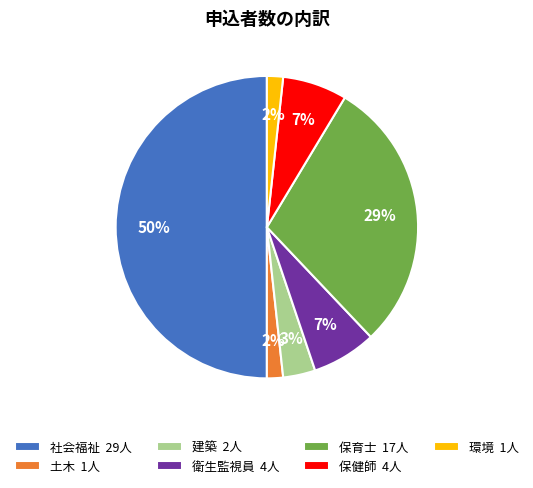

What is the largest slice in the pie chart?

社会福祉